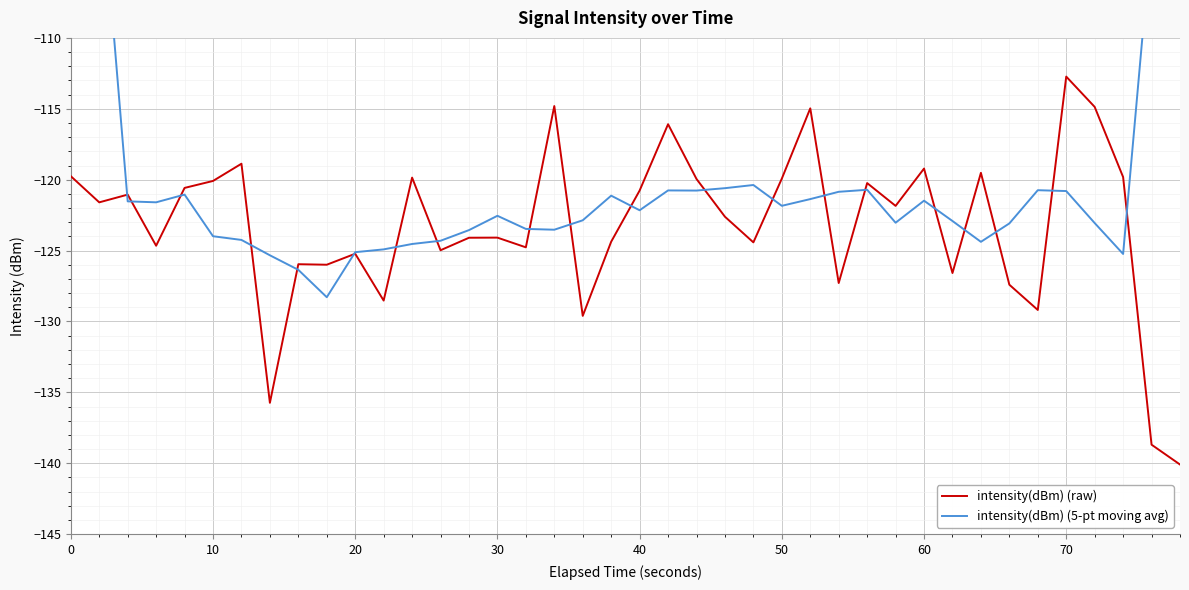

What is the difference between the maximum and second lowest values in the intensity(dBm) (raw) series?

26.0